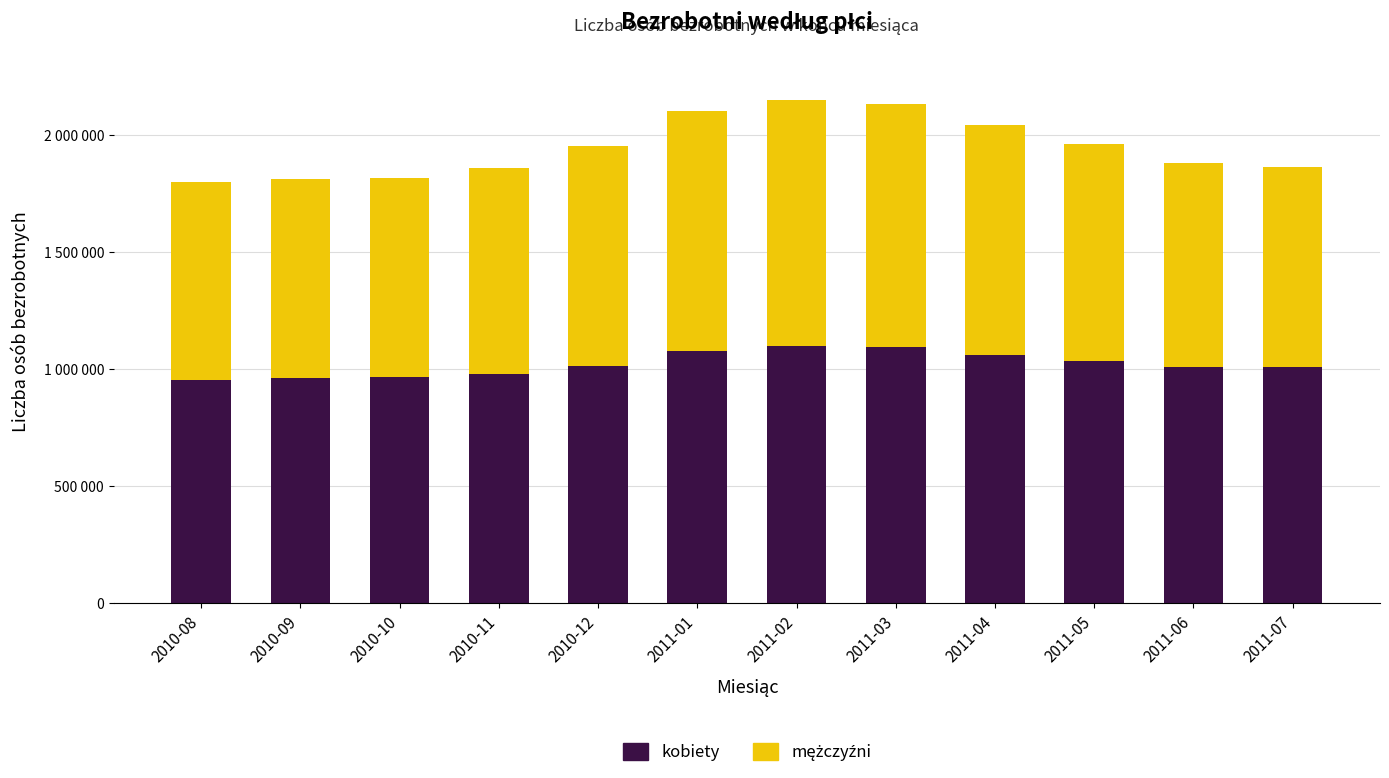

What is the label of the 1st bar from the left?

2010-08